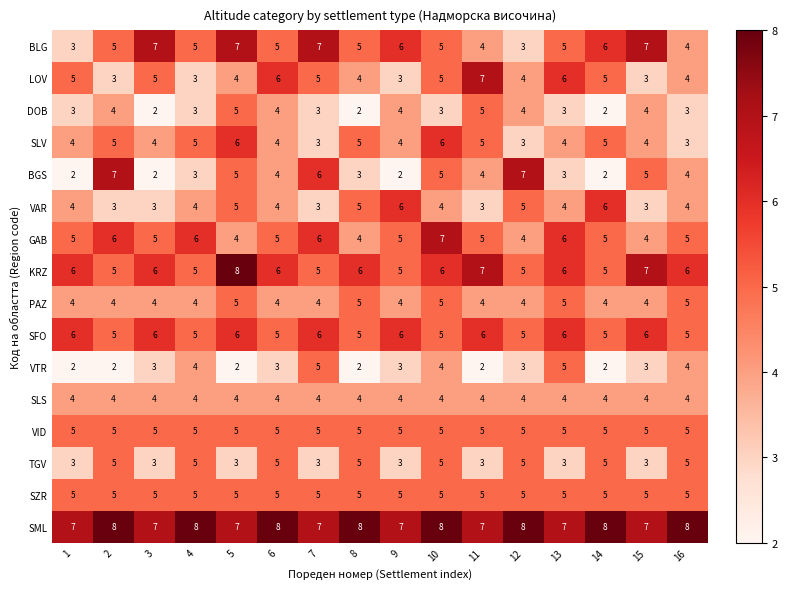

Is it true that SZR equals 5 at 16?

True